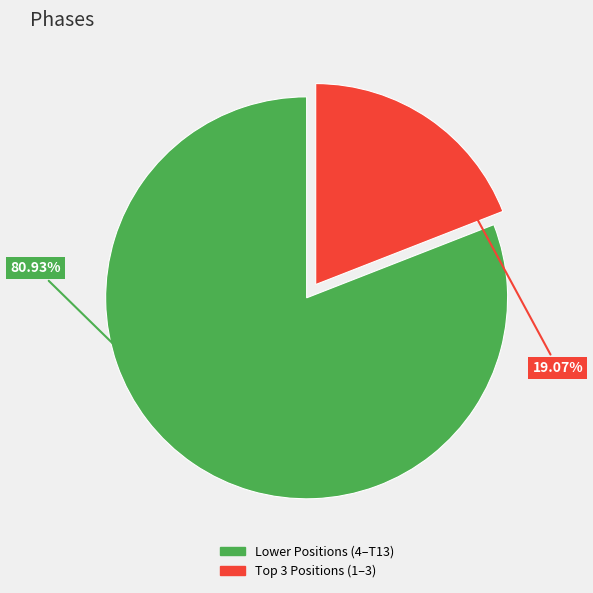

Is there any slice that represents more than half of the pie?

Yes